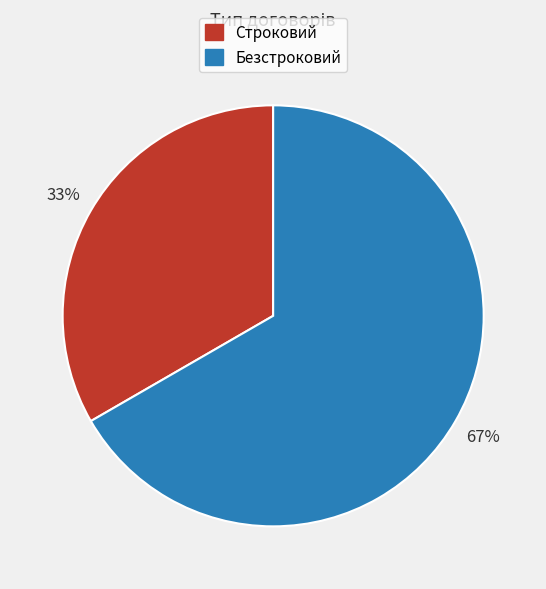

Which category has the biggest portion of the pie?

Безстроковий